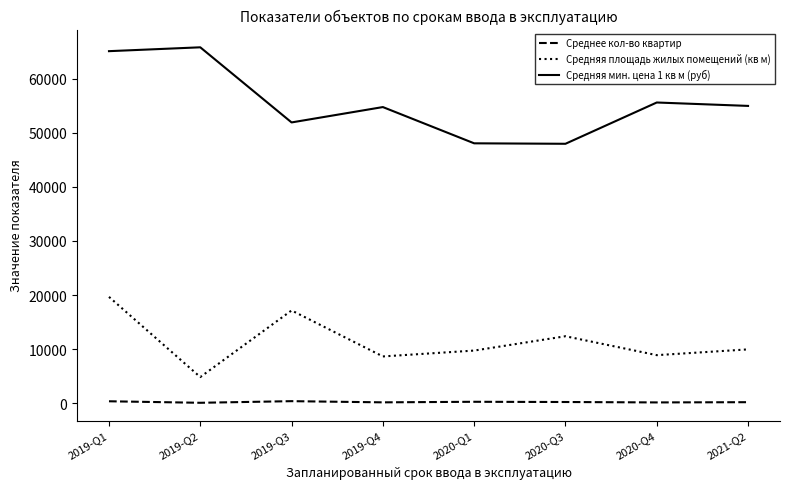

True or false: Средняя мин. цена 1 кв м (руб) and Средняя площадь жилых помещений (кв м) cross at least once.

False